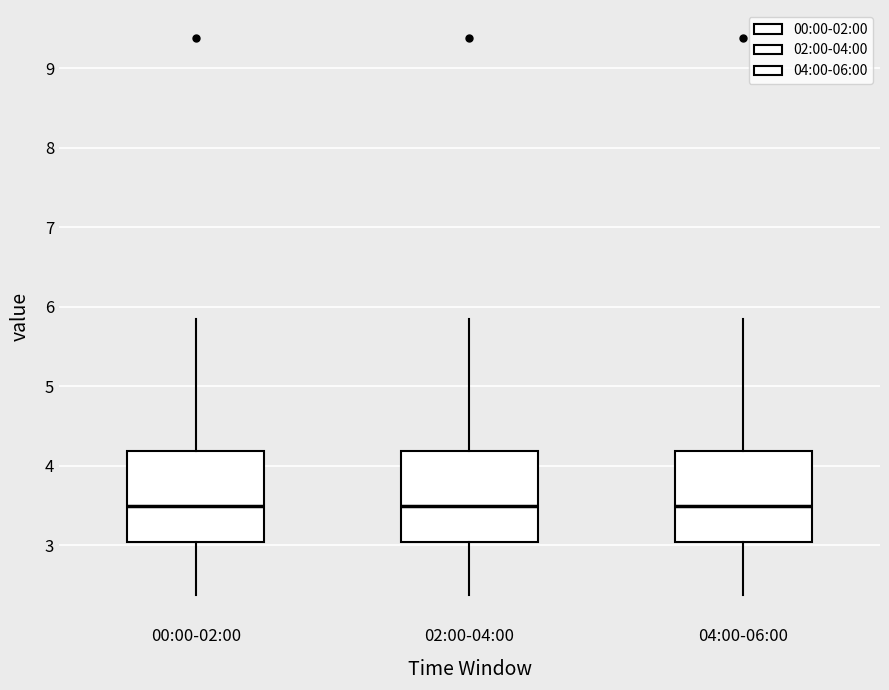

Where is the upper edge of the box for 04:00-06:00 on the y-axis? The values are not printed on the chart, so give them approximately, as read against the axis.

4.2